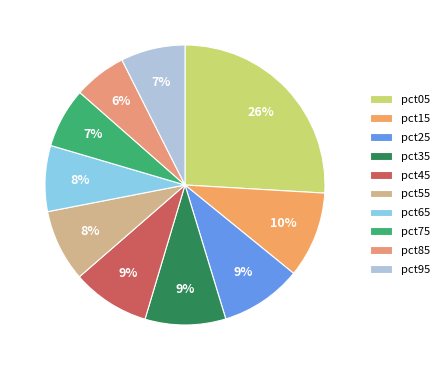

Which category has the smallest portion of the pie?

pct85